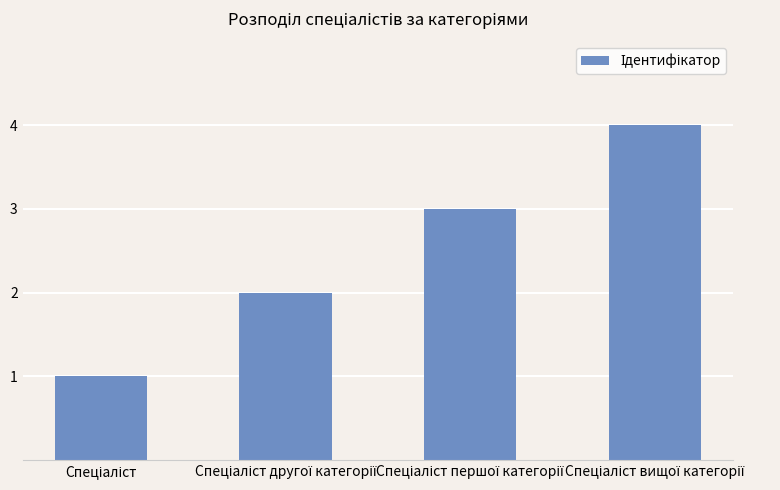

What is the sum of all values?

10